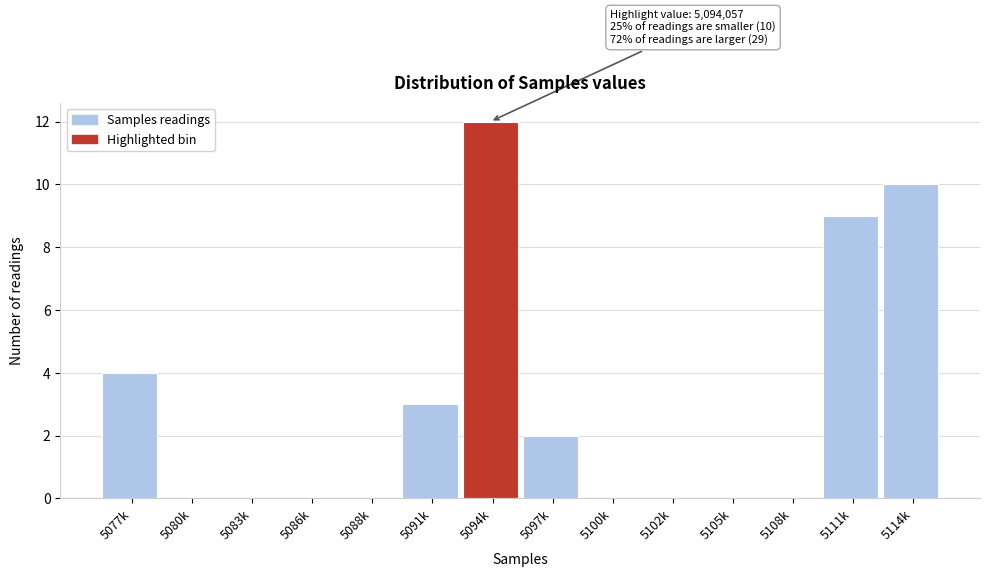

Reading left to right, what are all the values shown in this chart?

5077k=4	5080k=0	5083k=0	5086k=0	5088k=0	5091k=3	5094k=12	5097k=2	5100k=0	5102k=0	5105k=0	5108k=0	5111k=9	5114k=10